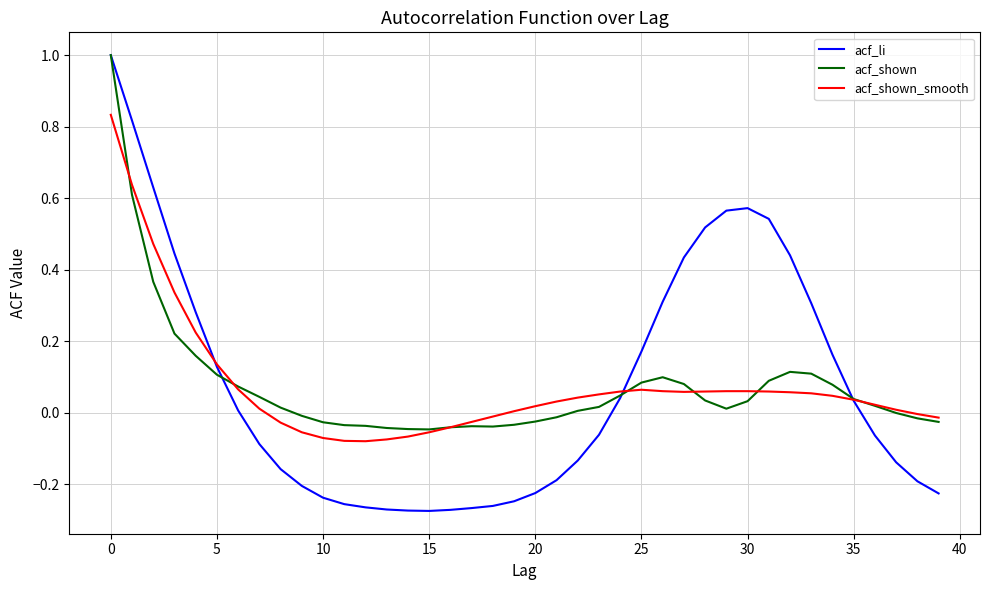

What is the greatest value displayed?

1.0